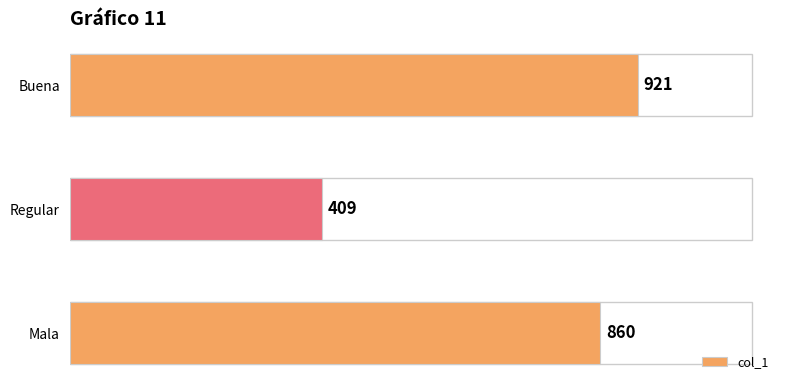

Reading bottom to top, transcribe all the data shown in this chart.

Mala=860	Regular=409	Buena=921